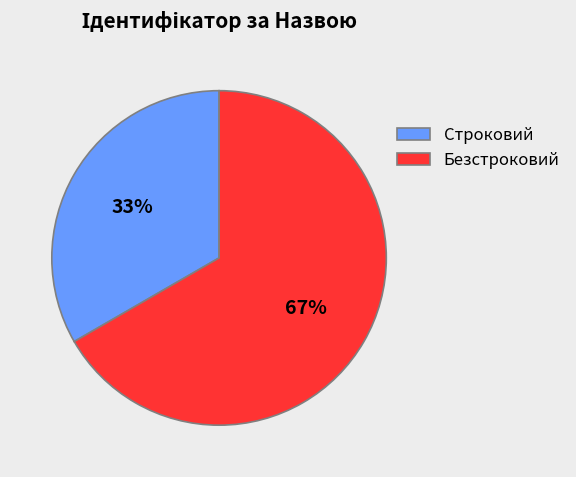

To the nearest percent, what is the average slice percentage?

50%